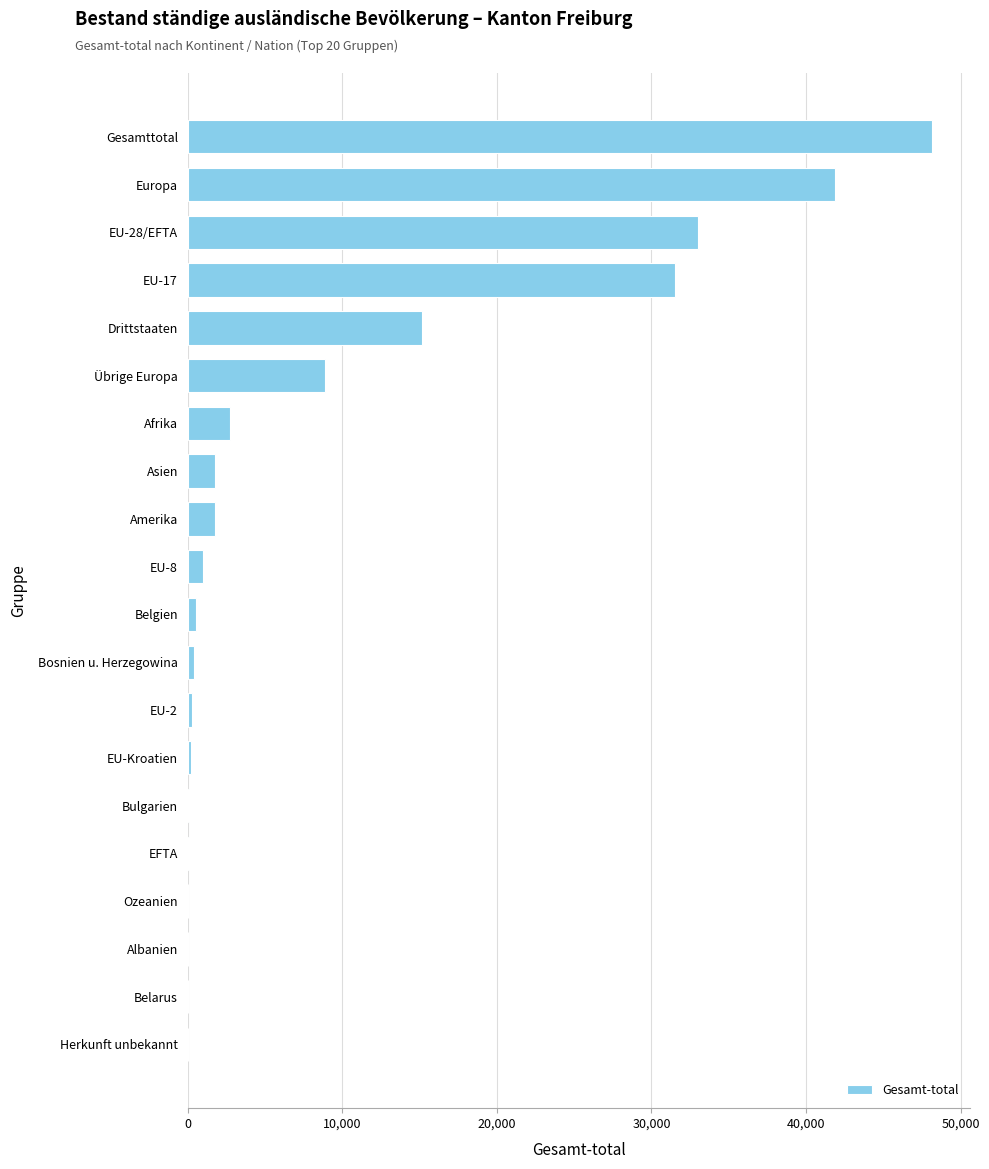

How many data points does each series have?

20